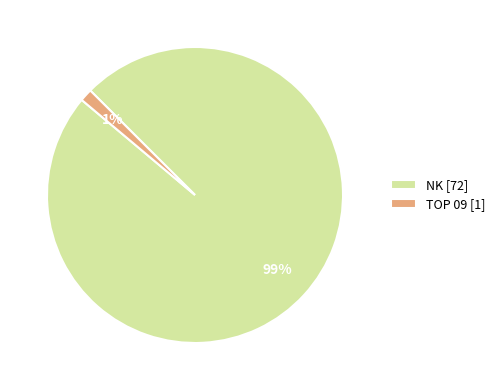

Which category has the biggest portion of the pie?

NK